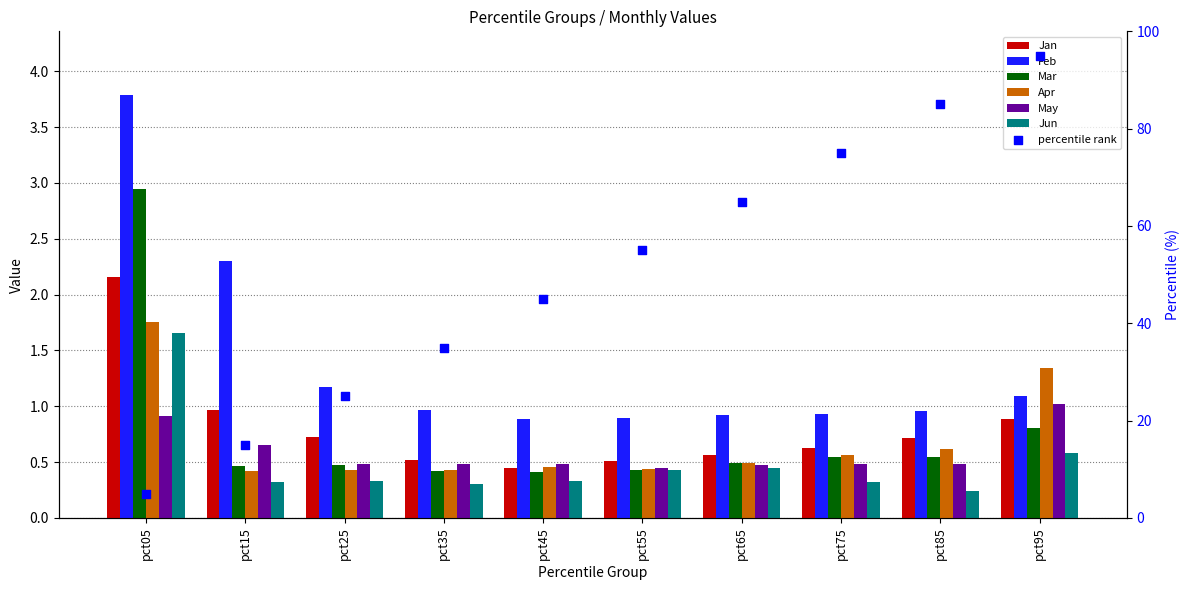

Which series has the largest total across all categories?

Feb